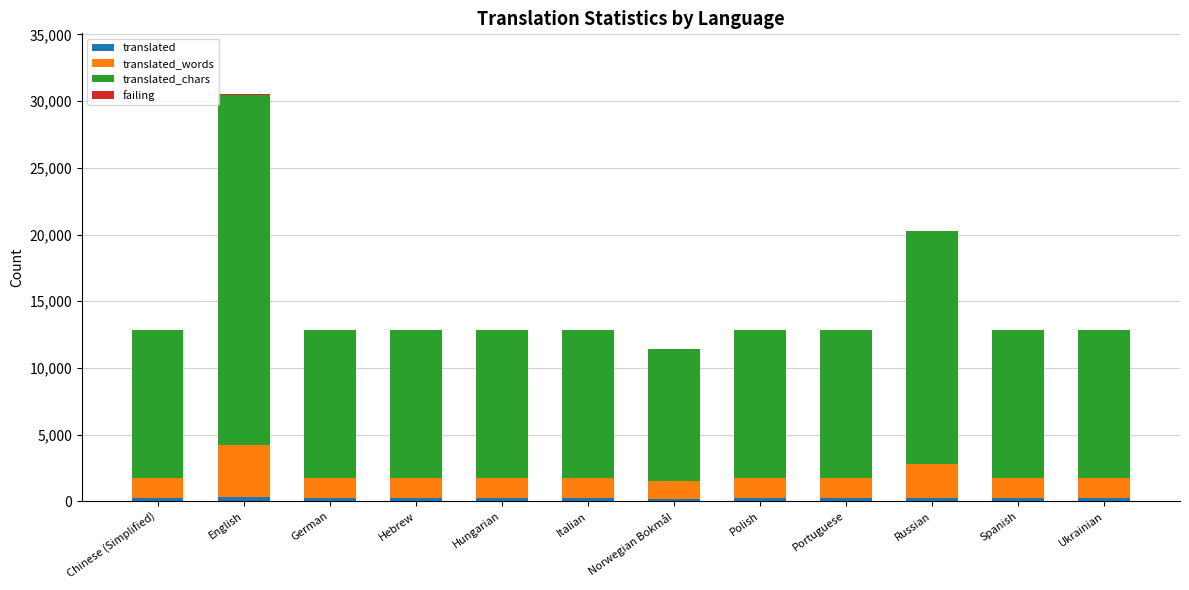

At which category is the sum across all series the highest?

English